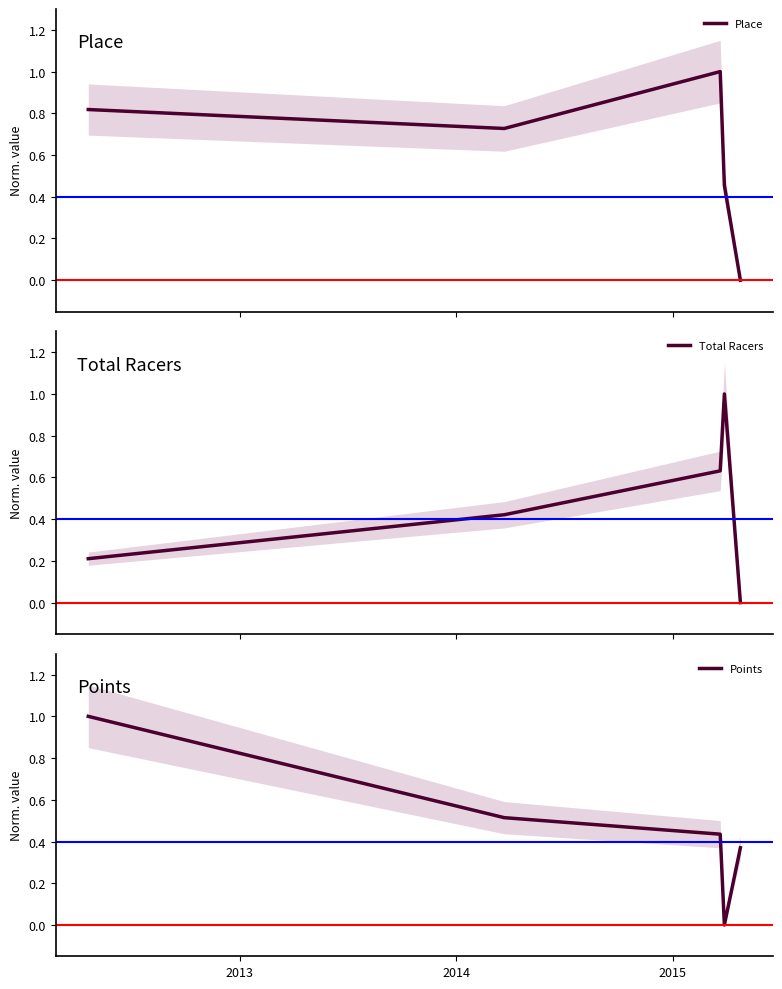

What are all the series names shown in the legend?

Place, Total Racers, Points